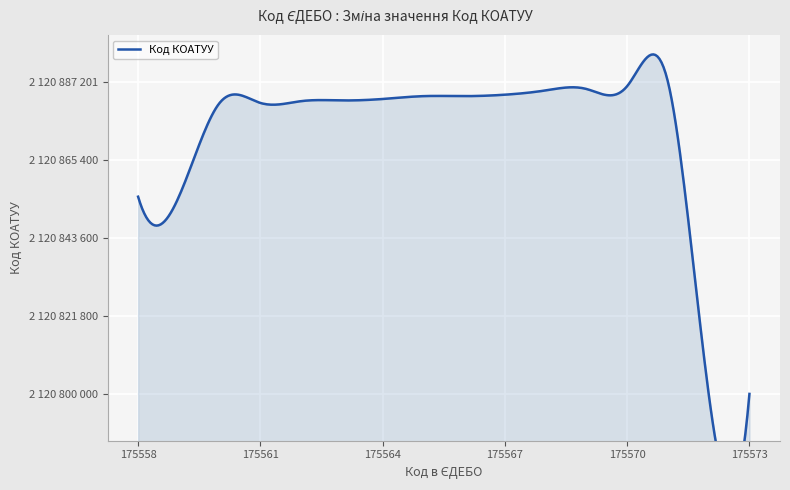

What is the sum of all values?

33933912215